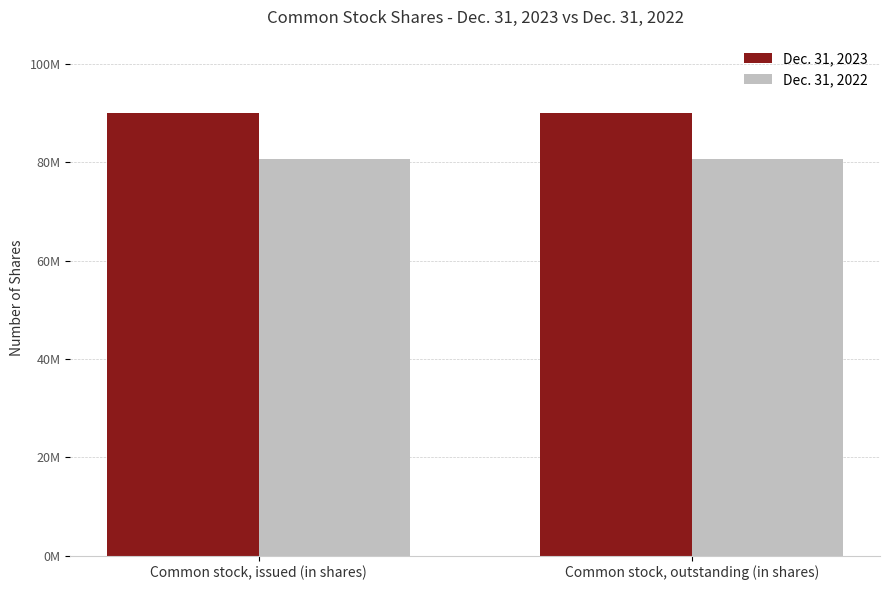

Is the value of Dec. 31, 2023 at Common stock, outstanding (in shares) greater than the value of Dec. 31, 2022 at Common stock, issued (in shares)?

Yes